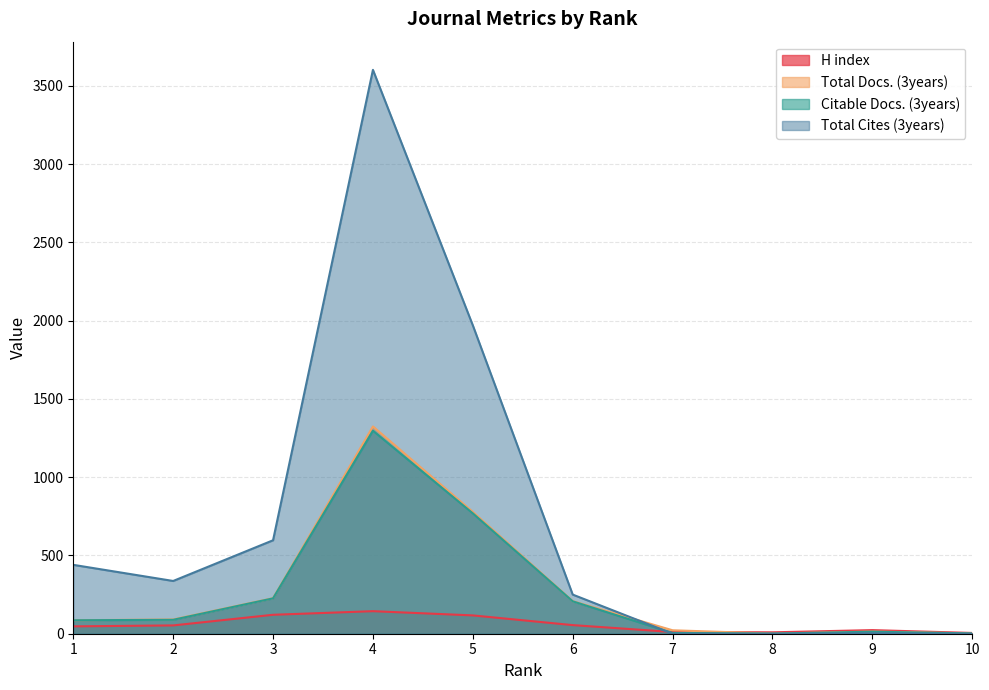

True or false: Total Docs. (3years) and Citable Docs. (3years) intersect in this chart.

False